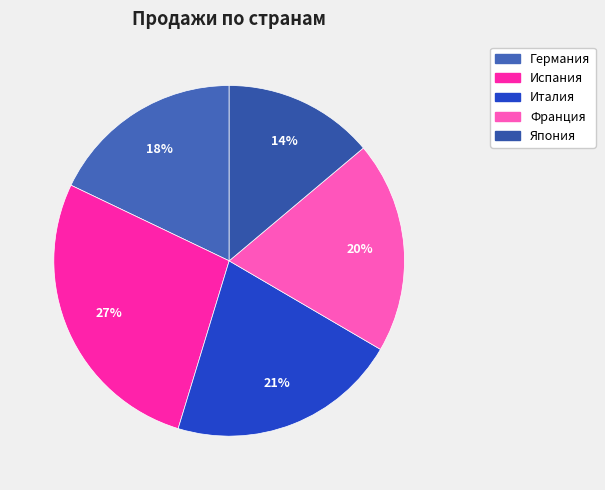

Is it true that Франция is 13% of the pie?

False